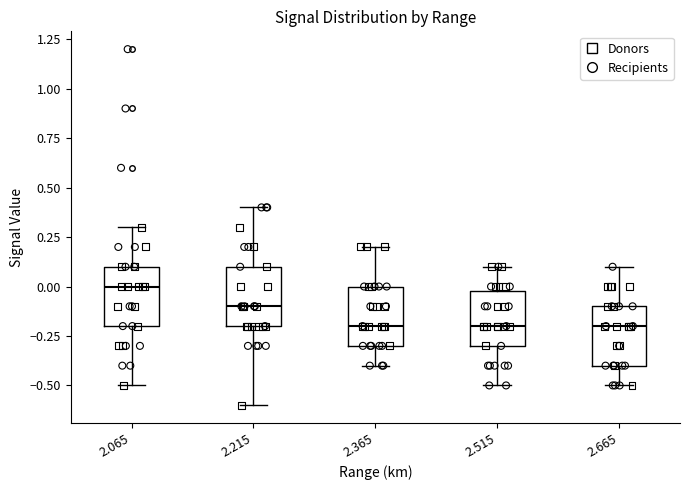

Where does the lower whisker of the box at x = 2.065 end on the y-axis? The values are not printed on the chart, so give them approximately, as read against the axis.

-0.5